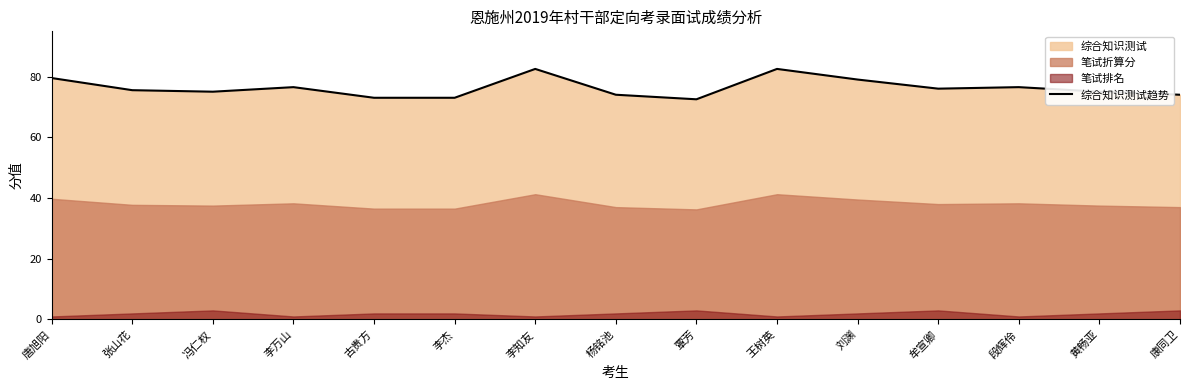

Where is the first local minimum?

冯仁权